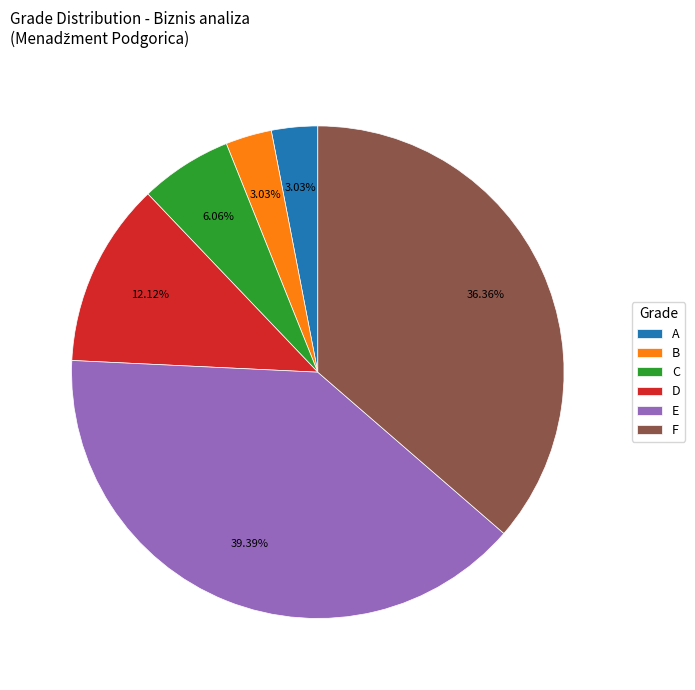

To the nearest percent, what is the combined percentage of A and B?

6%